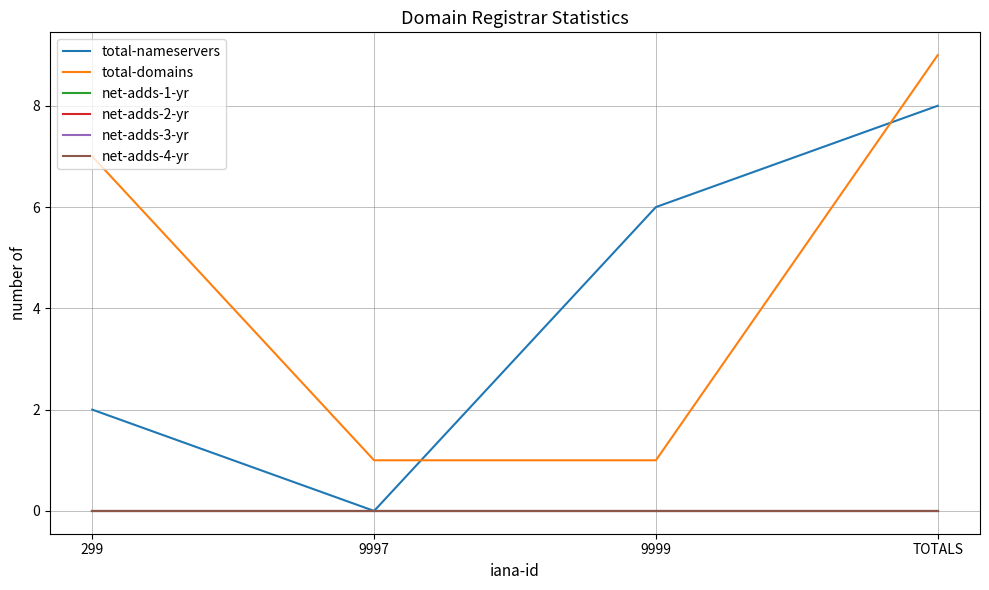

Does the chart display data point markers on the line(s)?

No